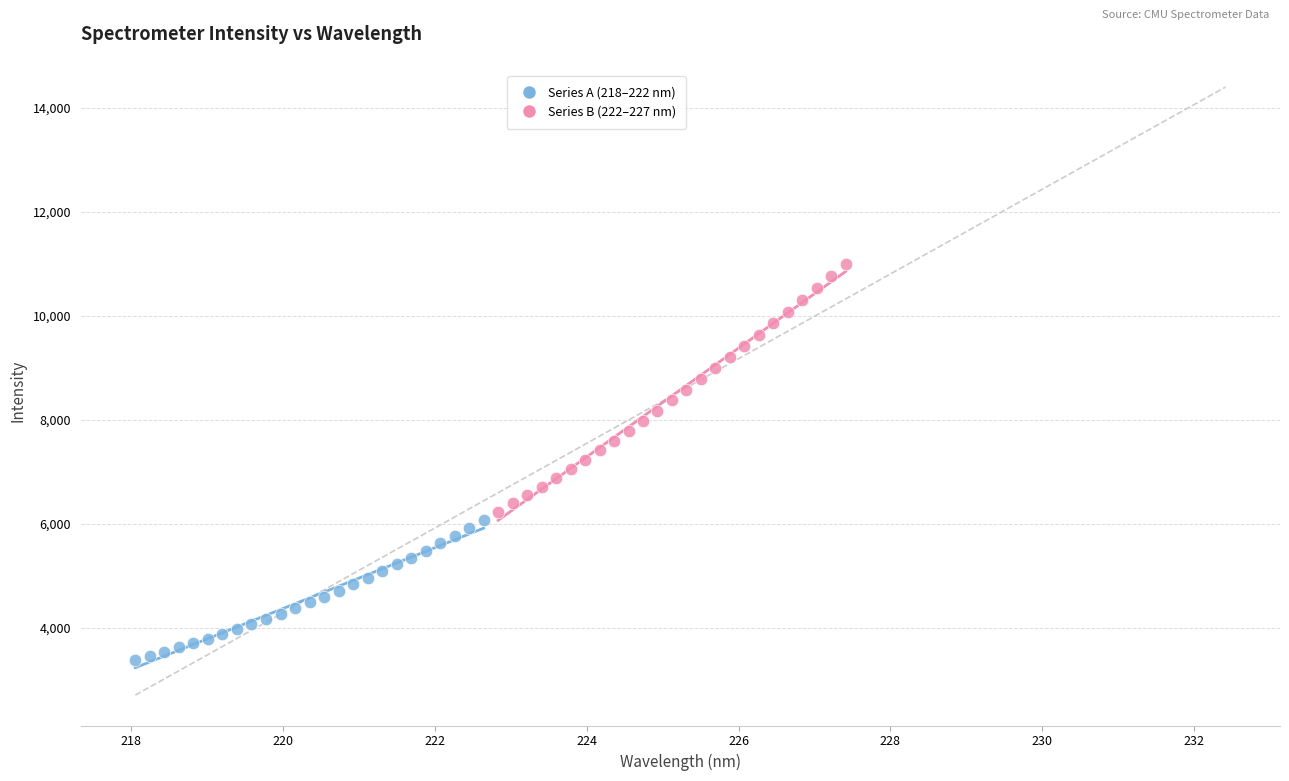

Which series has the largest Y range (max minus min)?

Series B (222–227 nm)